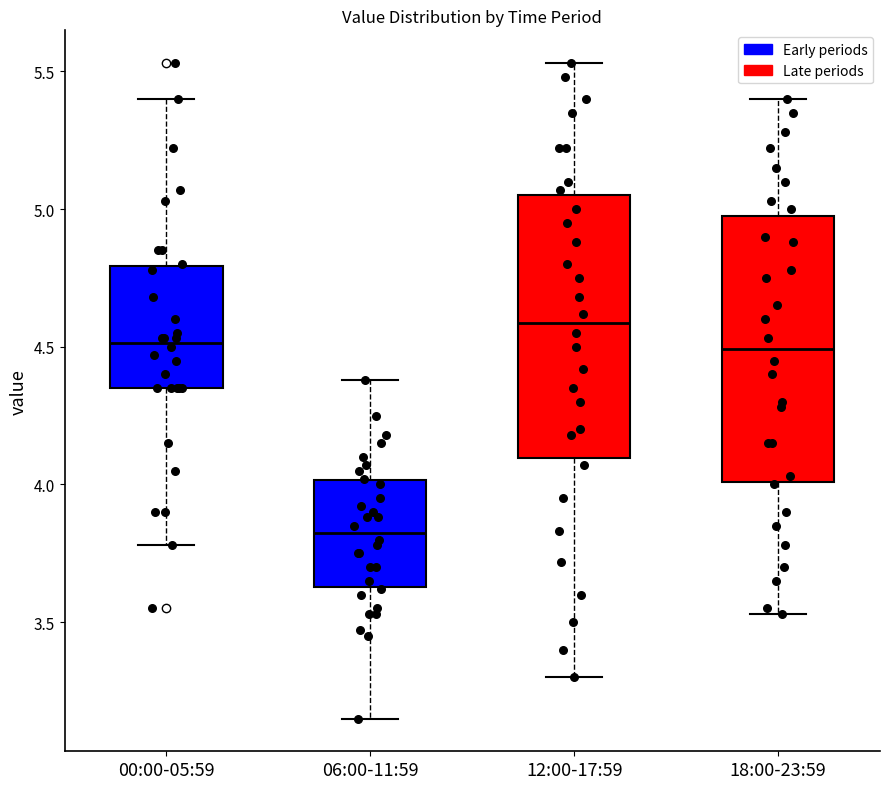

Reading left to right, transcribe this box plot: for each box, give where its median line is, the range the box spans, and where its two whiskers end, as read against the y-axis. The values are not printed on the chart, so give them approximately, as read against the axis.

00:00-05:59: median 4.50, box 4.35 to 4.80, whiskers 3.80 to 5.40
06:00-11:59: median 3.85, box 3.65 to 4.00, whiskers 3.15 to 4.40
12:00-17:59: median 4.60, box 4.10 to 5.05, whiskers 3.30 to 5.55
18:00-23:59: median 4.50, box 4.00 to 5.00, whiskers 3.55 to 5.40